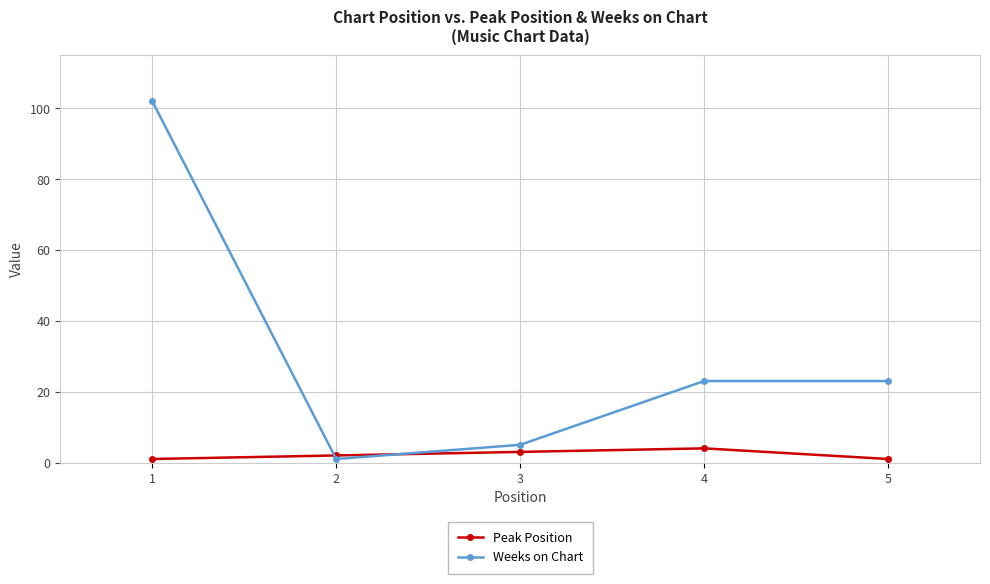

What is the difference between the Weeks on Chart values at 4 and 3?

18